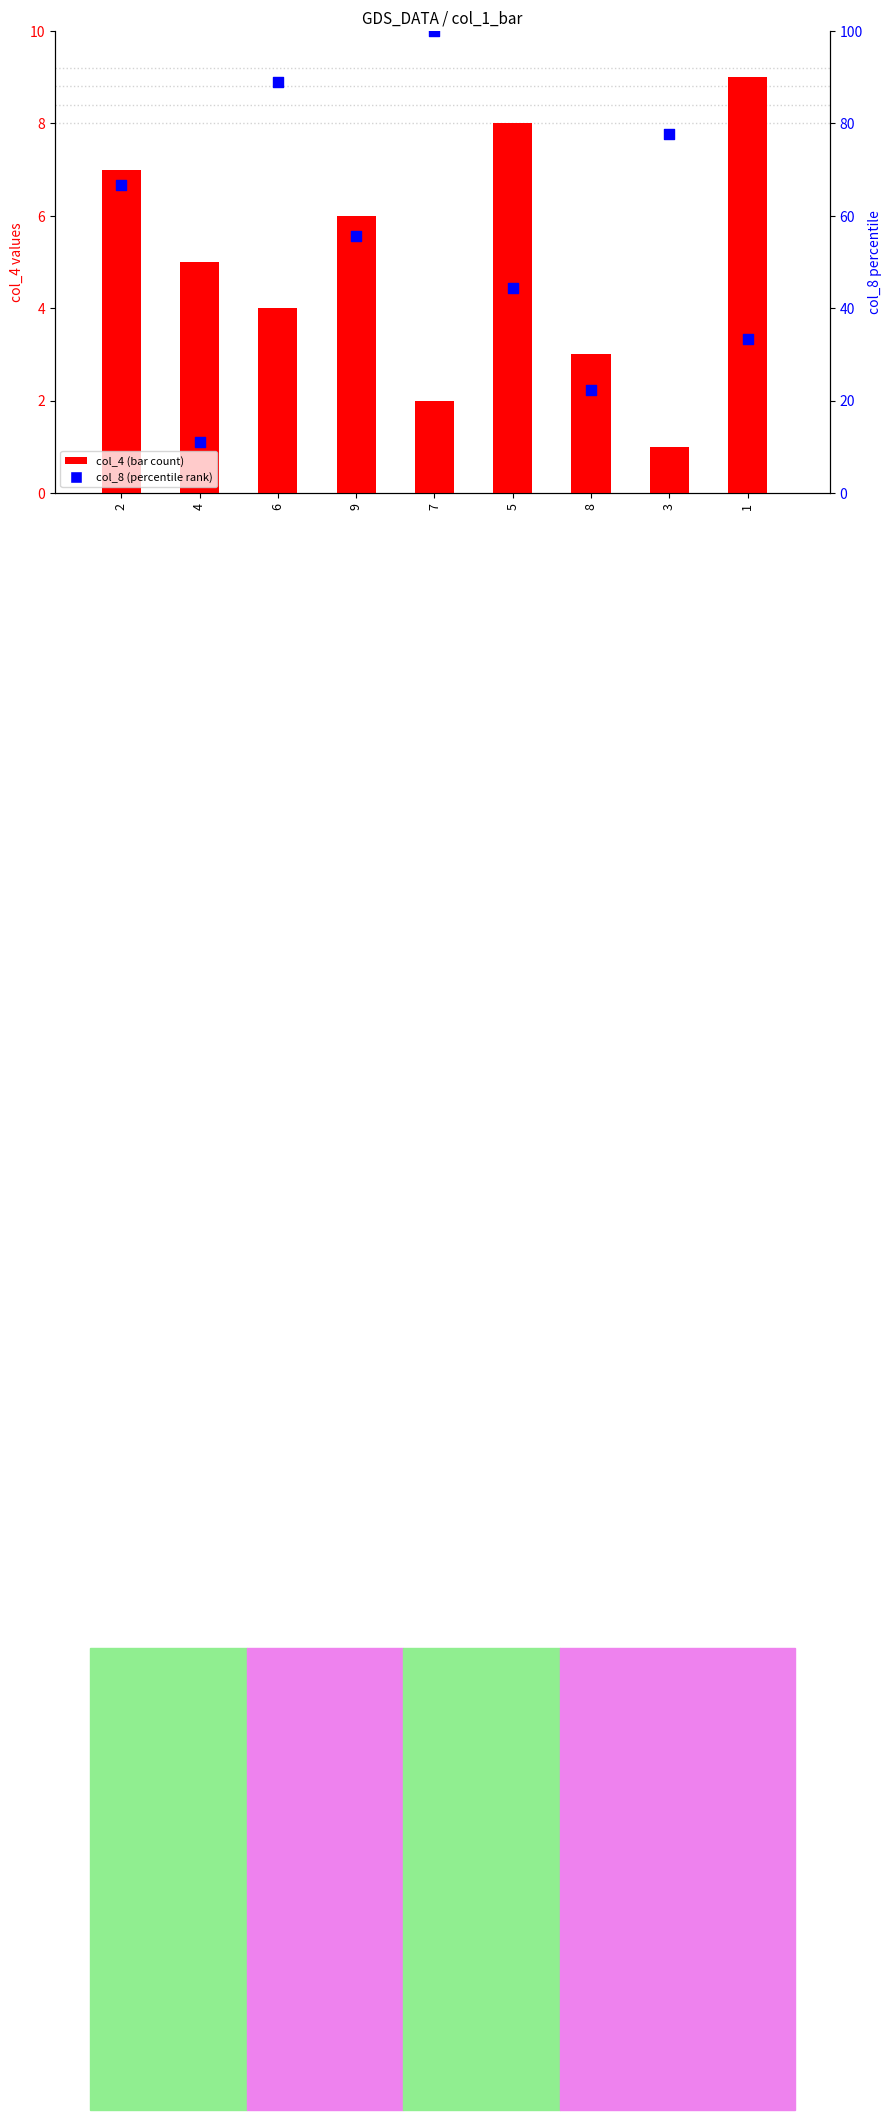

Which series reaches the minimum Y coordinate?

col_4 (bar)